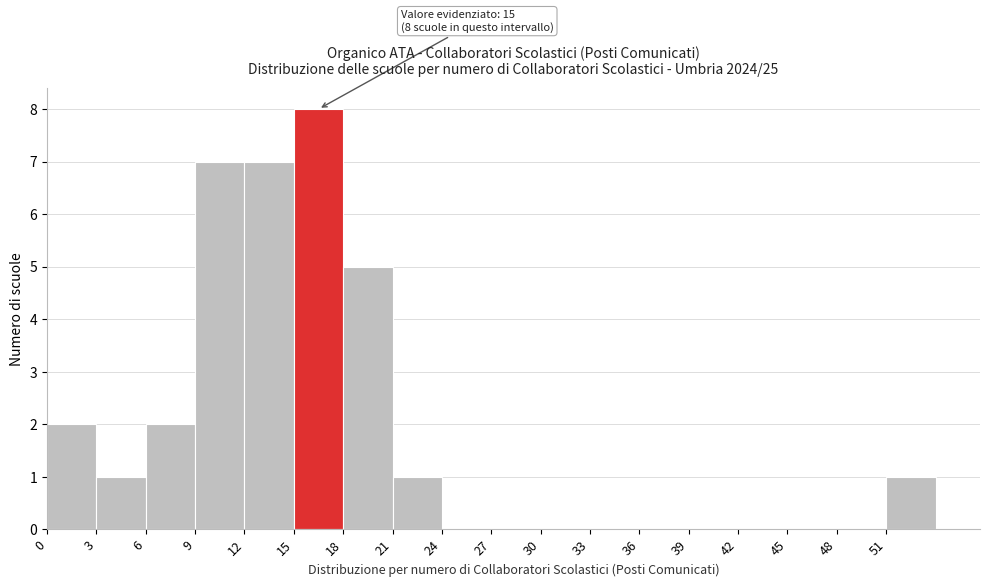

Over which range of the x-axis is the bar tallest?

15 to 18